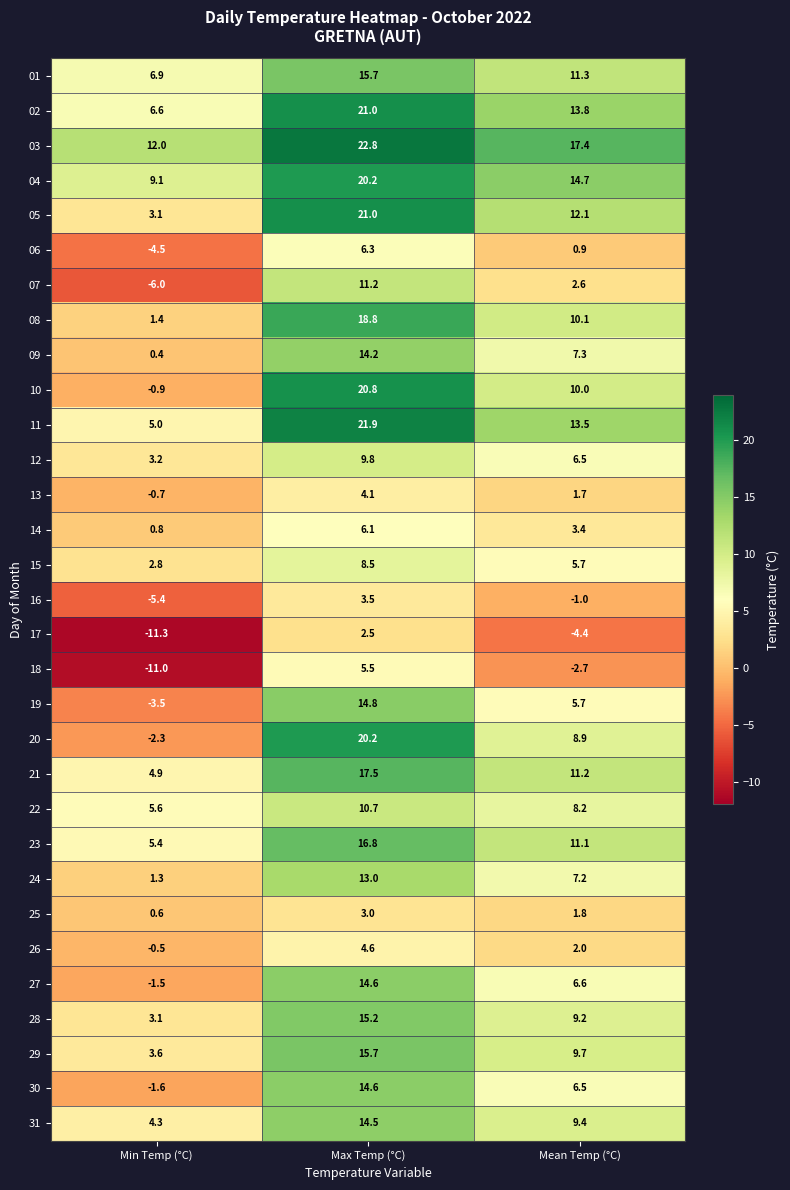

How many series are shown in this chart?

31